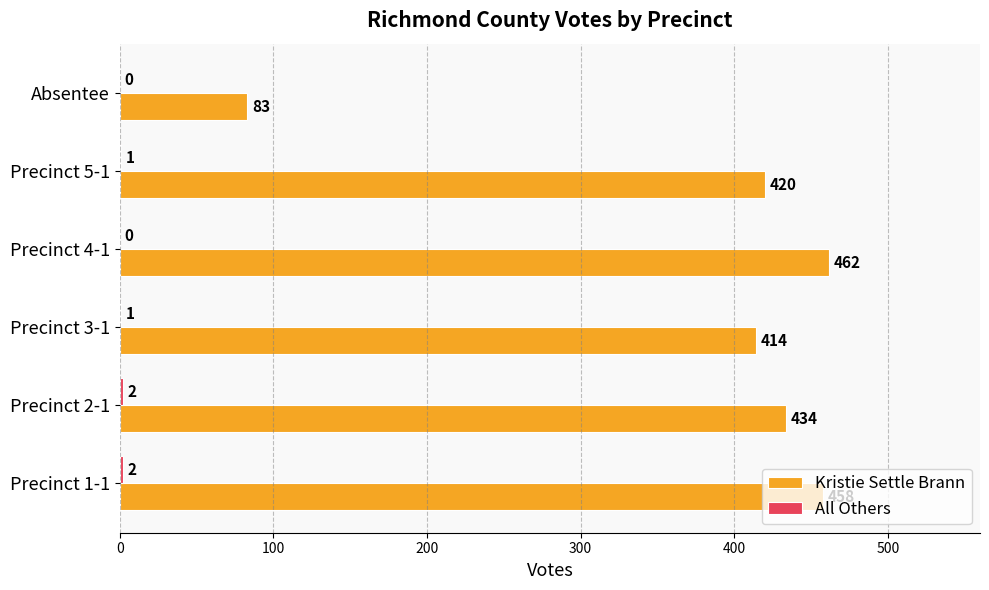

What is the maximum value shown in the chart?

462